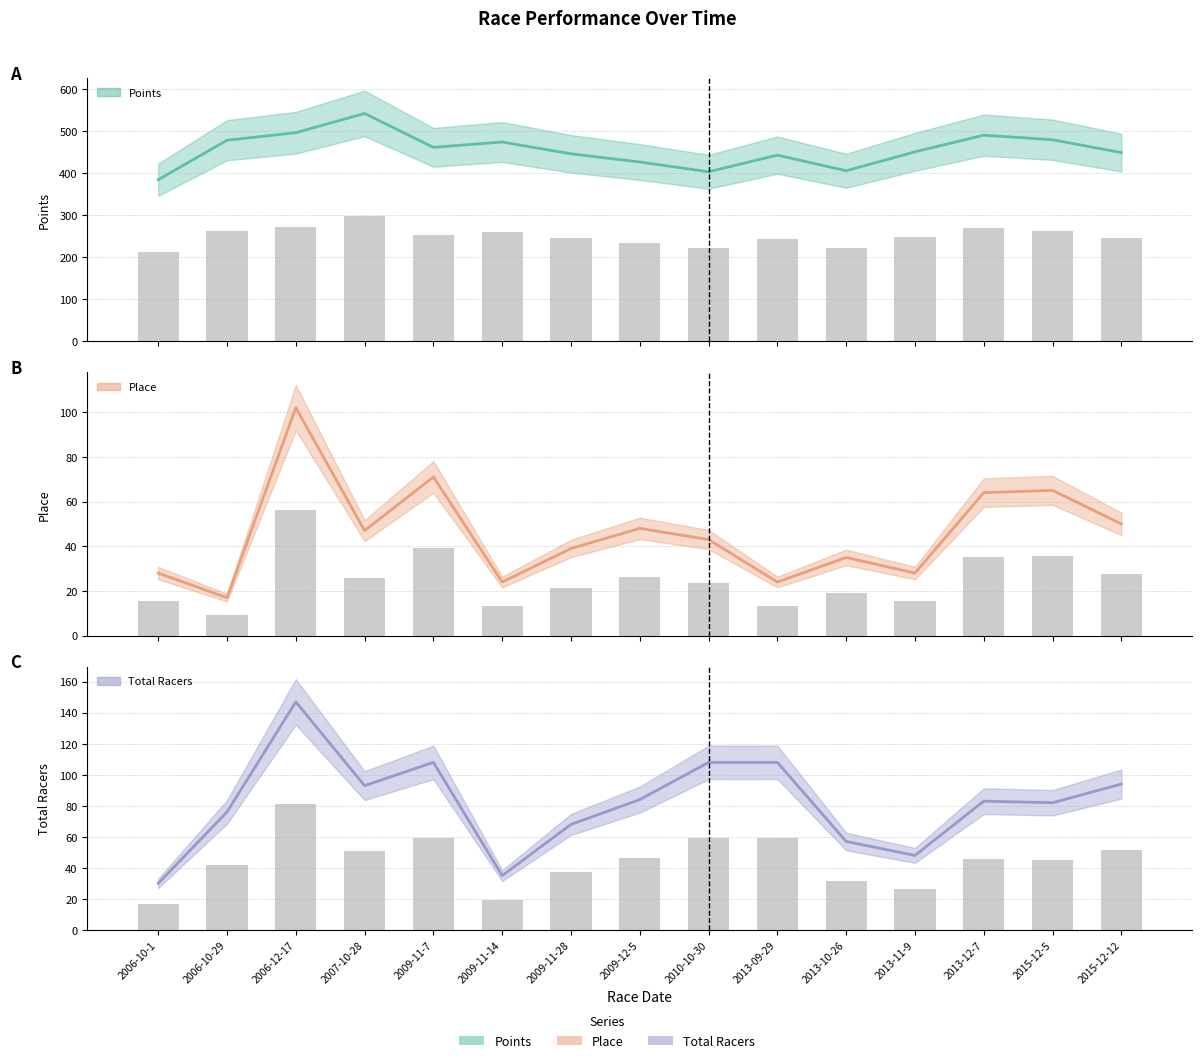

What is the difference between the maximum and minimum values in the Total Racers series?

117.0